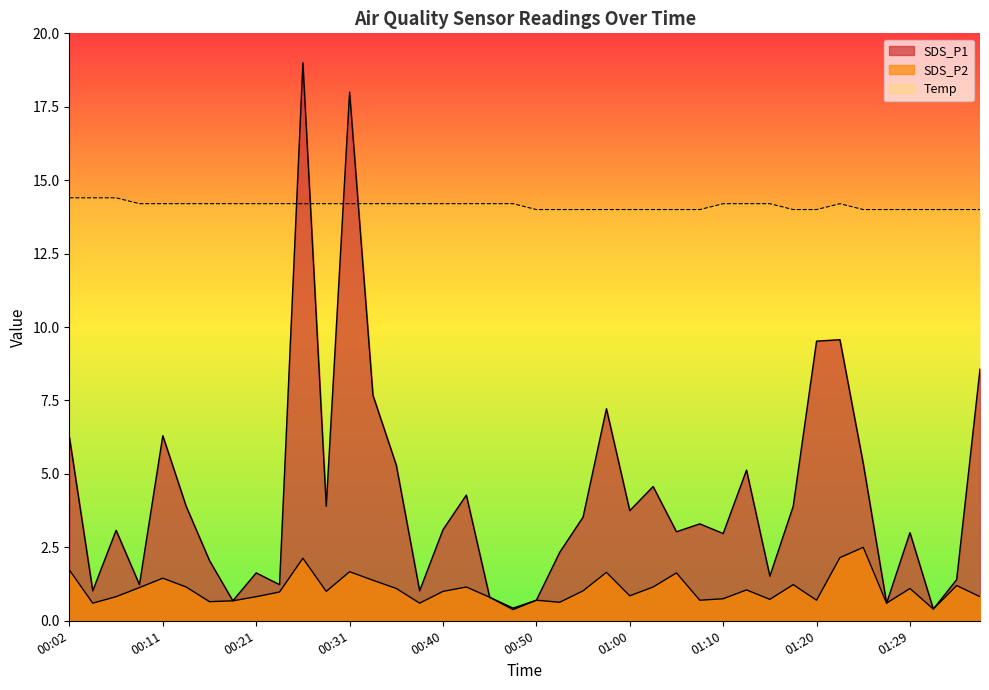

What is the spread (max minus min) of values at 01:00?

13.2